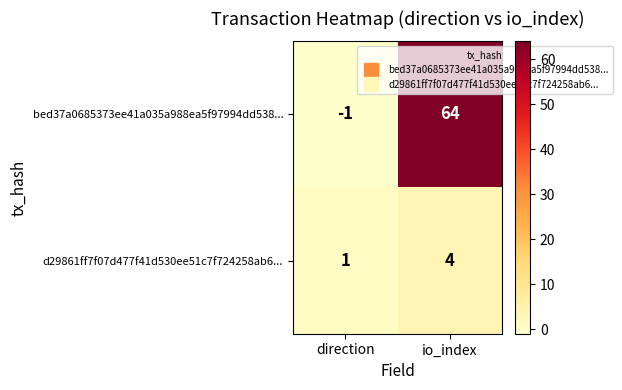

Which series has the largest total across all categories?

bed37a0685373ee41a035a988ea5f97994dd538...